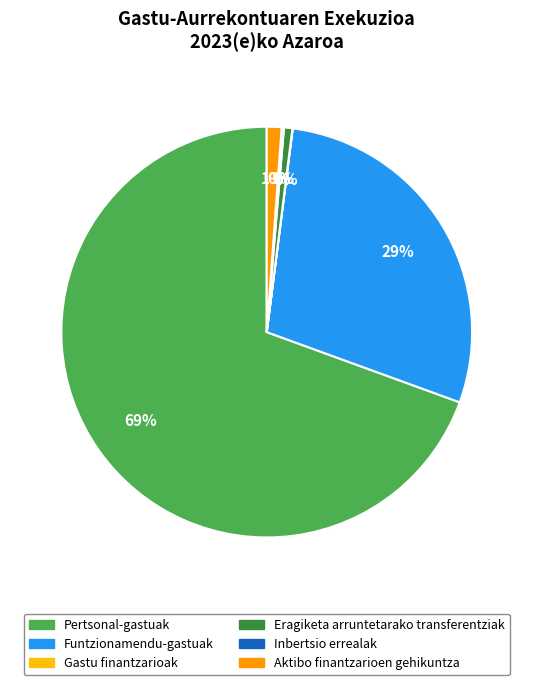

Does Aktibo finantzarioen gehikuntza account for over 50% of the chart?

No